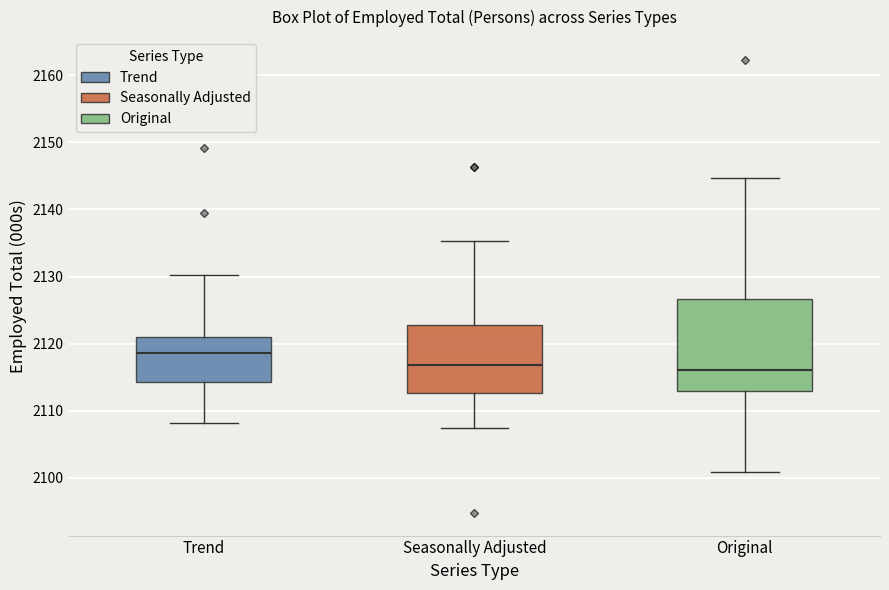

Where is the lower edge of the box for Original on the y-axis? The values are not printed on the chart, so give them approximately, as read against the axis.

2113